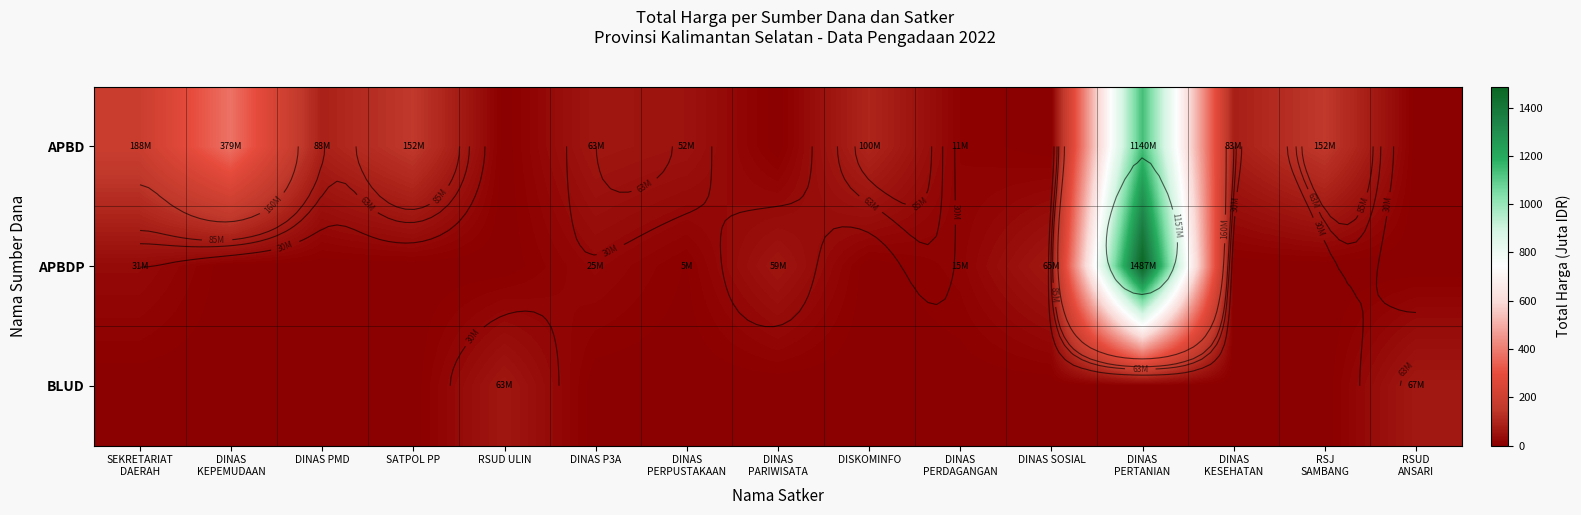

What is the sum of all BLUD values?

129.8